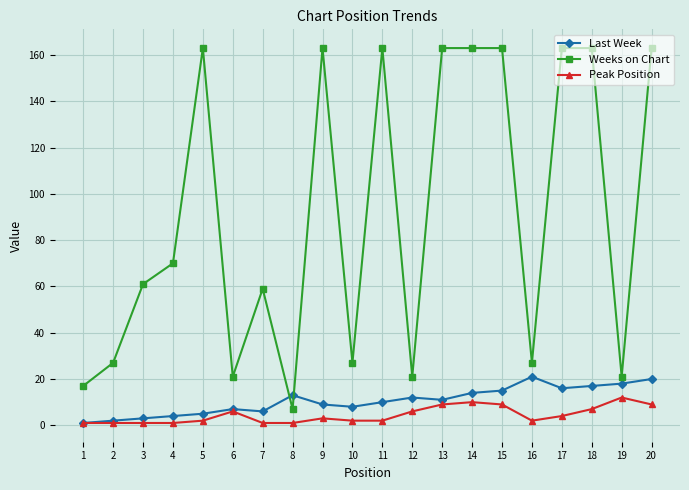

What is the greatest value displayed?

163